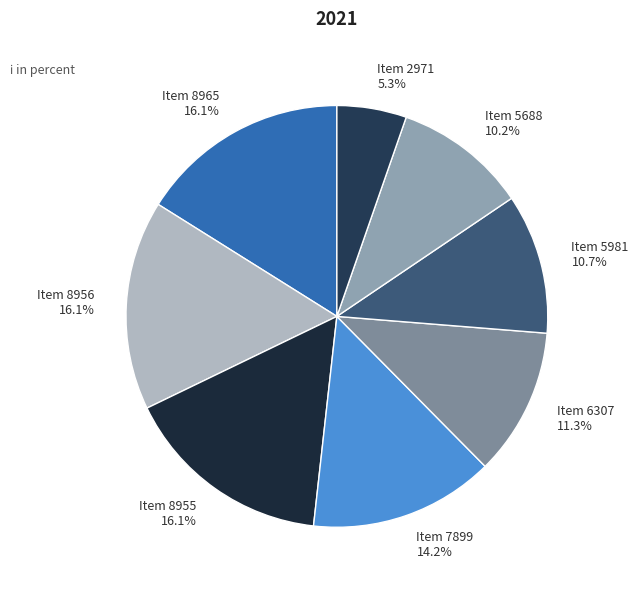

Which slice is the smallest?

Item 2971